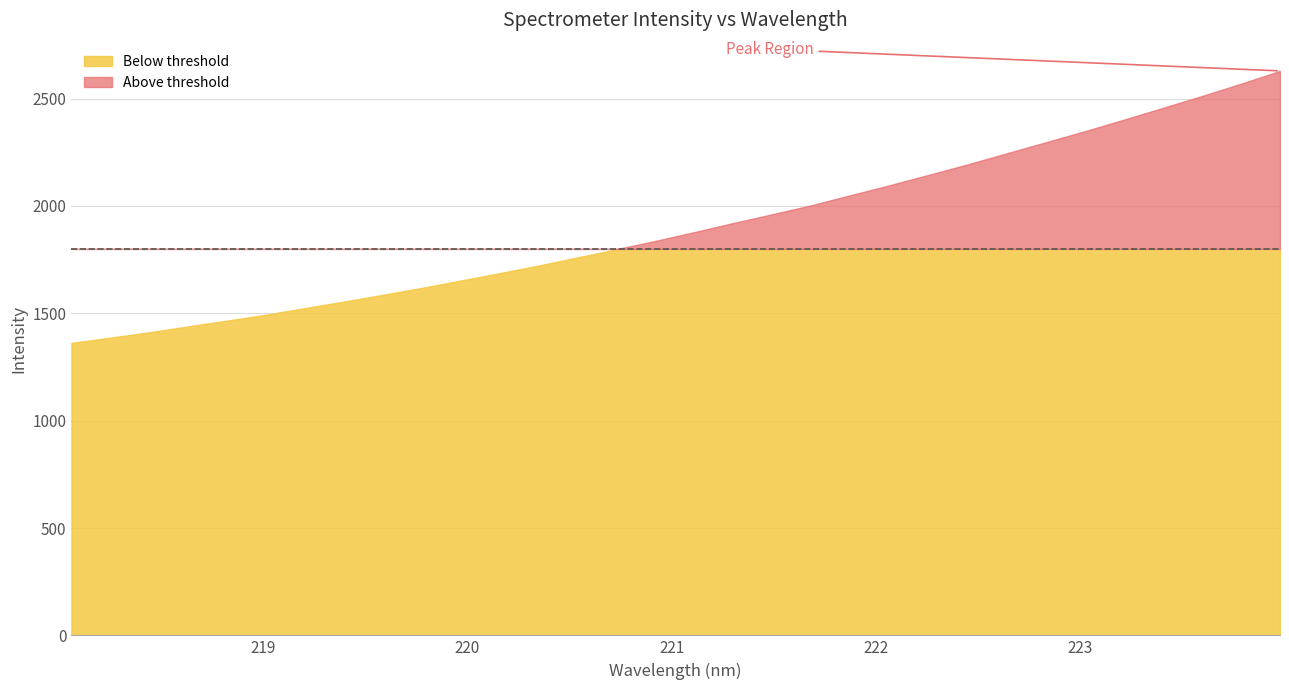

At which category does the chart reach its peak across all series?

223.9802